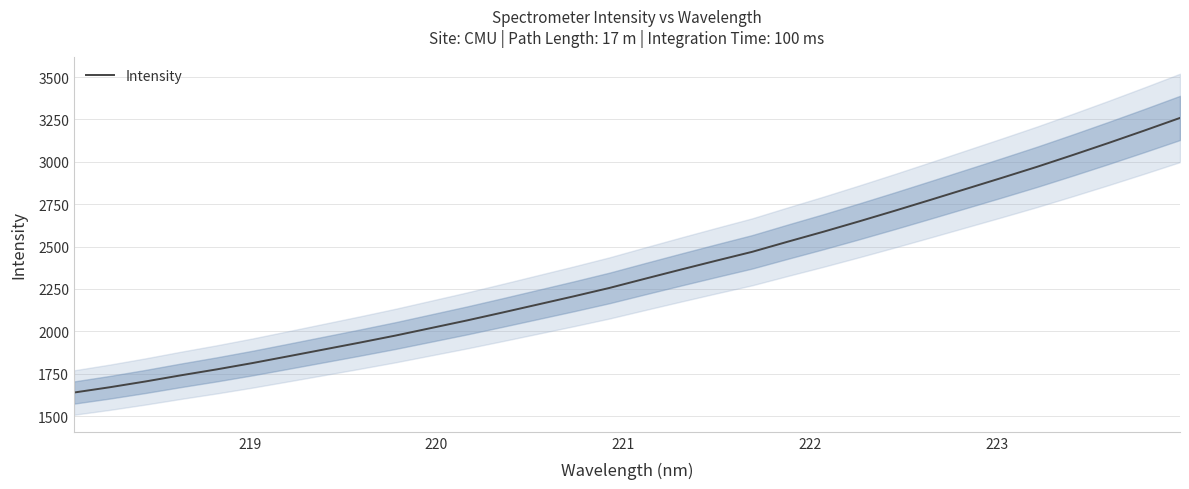

What is the label of the 6th point from the left?

223